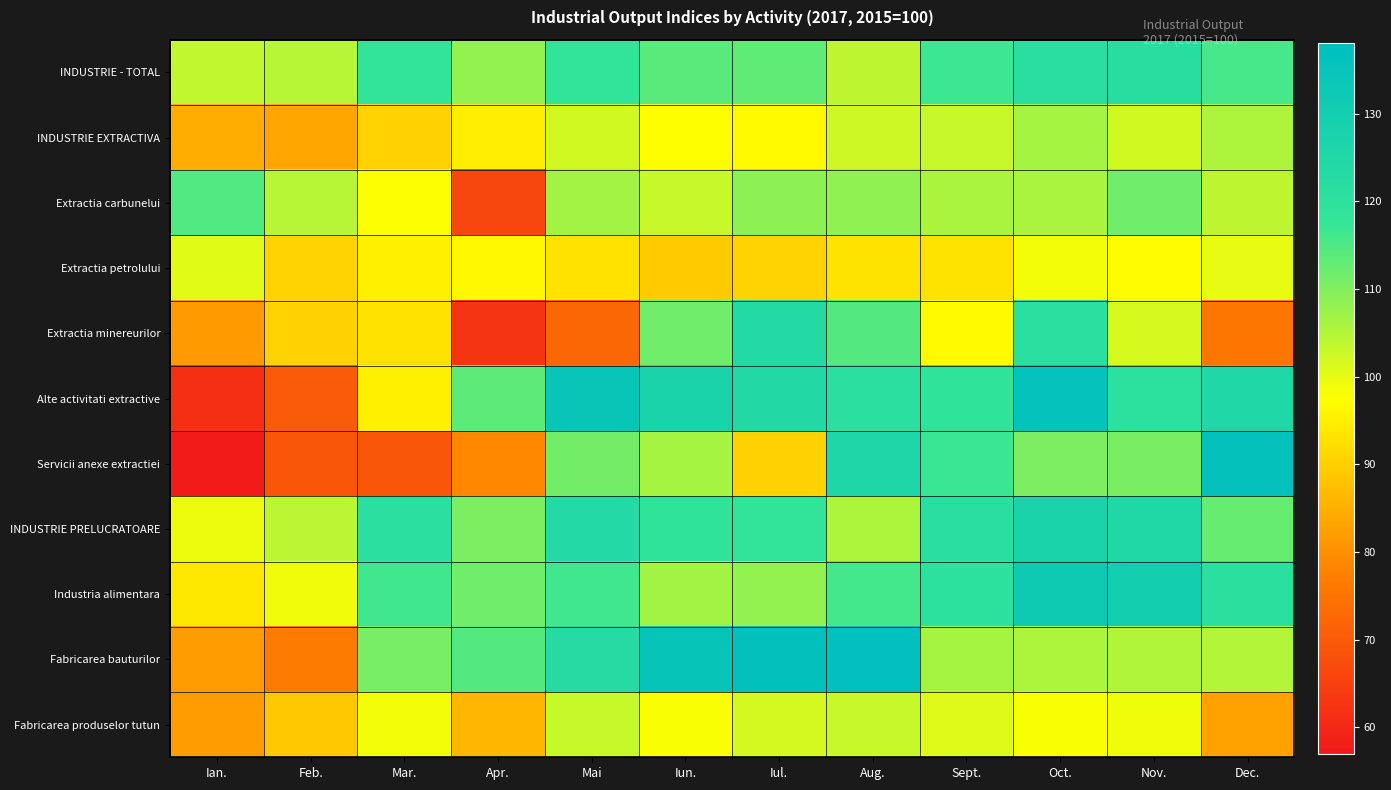

At which category is the sum across all series the highest?

Oct.